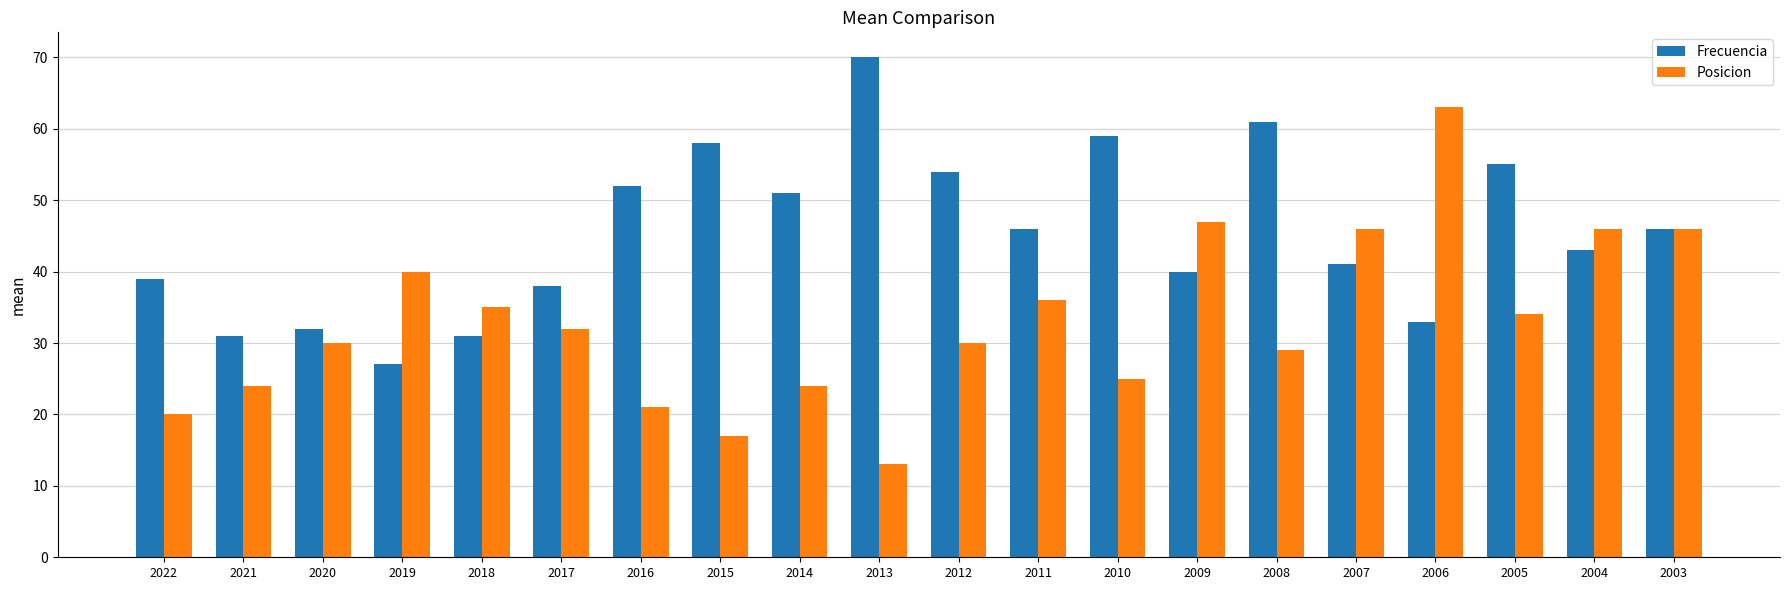

Count the number of categories in the chart.

20